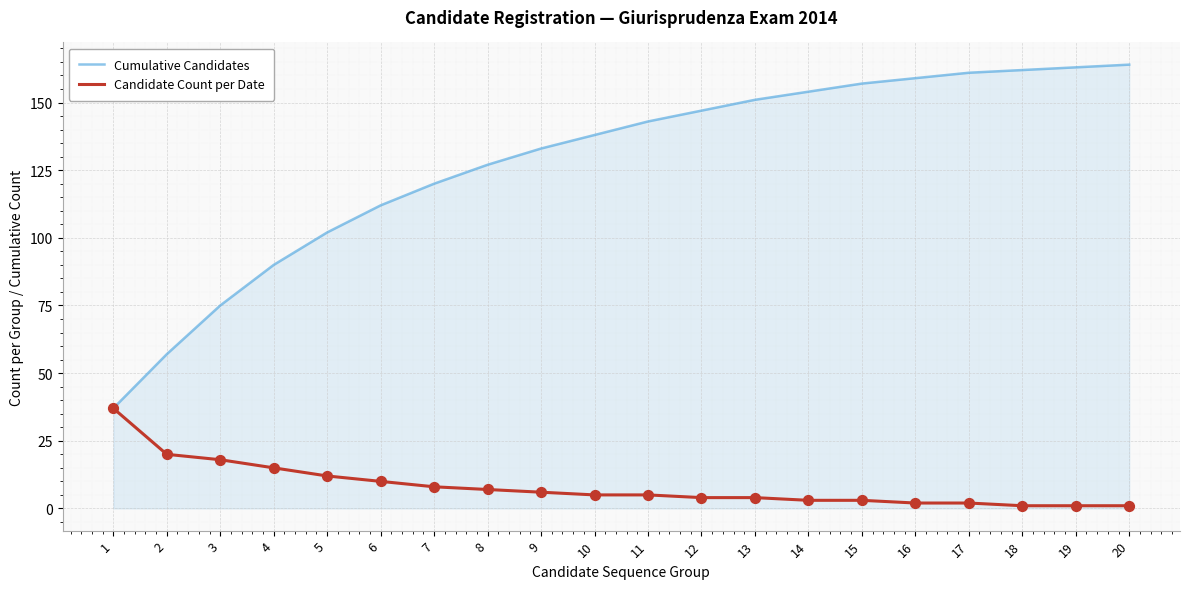

Between 5 and 20, which series saw the biggest shift?

Cumulative Candidates